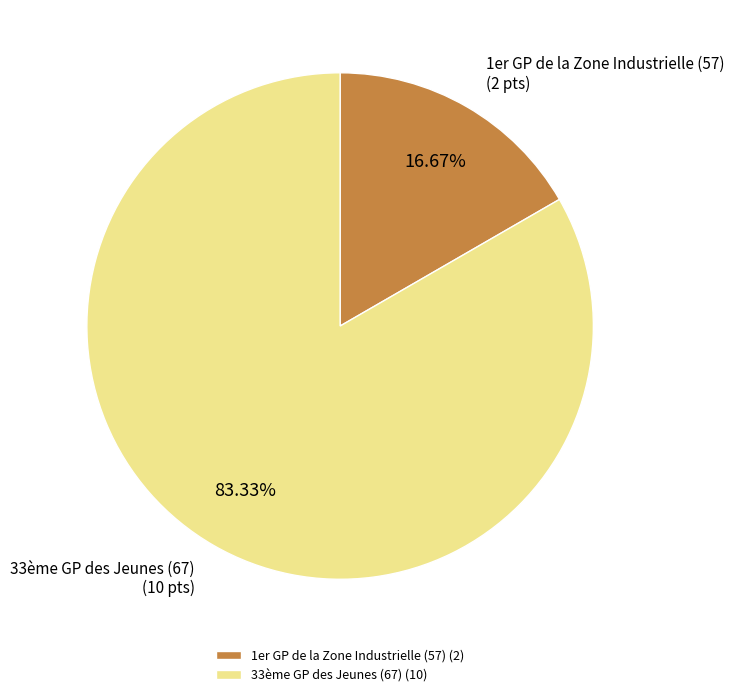

Count the number of slices in the pie.

2